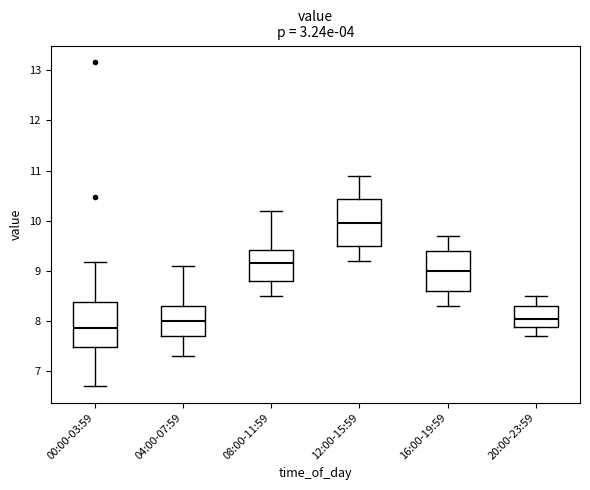

Reading left to right, read every box against the y-axis: the position of its median line, the range the box covers, and the ends of its whiskers. The values are not printed on the chart, so give them approximately, as read against the axis.

00:00-03:59: median 7.9, box 7.5 to 8.4, whiskers 6.7 to 9.2
04:00-07:59: median 8.0, box 7.7 to 8.3, whiskers 7.3 to 9.1
08:00-11:59: median 9.2, box 8.8 to 9.4, whiskers 8.5 to 10.2
12:00-15:59: median 10.0, box 9.5 to 10.4, whiskers 9.2 to 10.9
16:00-19:59: median 9.0, box 8.6 to 9.4, whiskers 8.3 to 9.7
20:00-23:59: median 8.1, box 7.9 to 8.3, whiskers 7.7 to 8.5